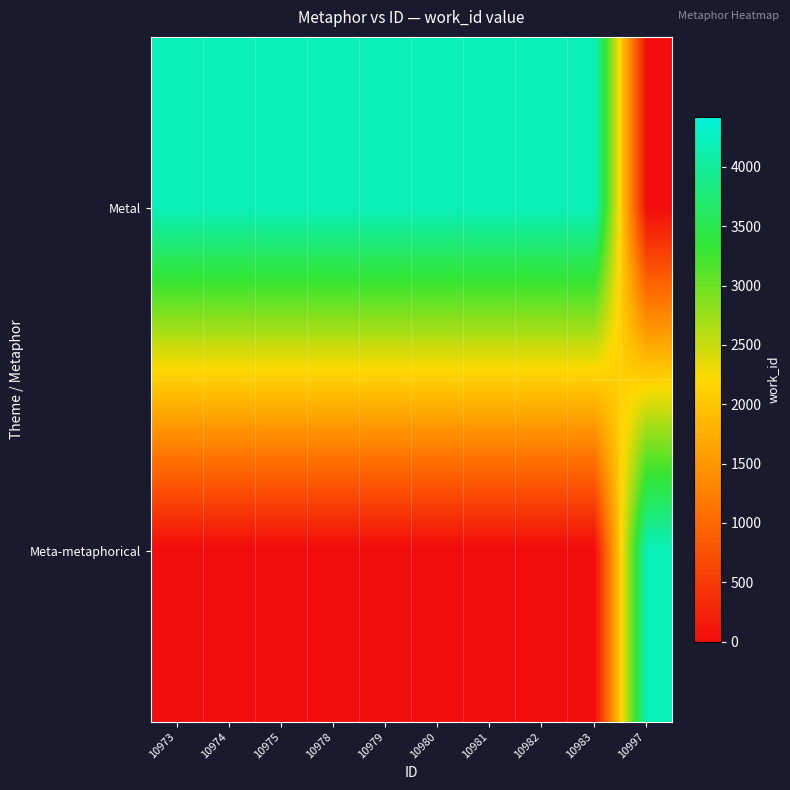

Reading left to right, transcribe all the data shown in this chart.

Metal: 10973=4209	10974=4209	10975=4209	10978=4209	10979=4209	10980=4209	10981=4209	10982=4209	10983=4209	10997=0
Meta-metaphorical: 10973=0	10974=0	10975=0	10978=0	10979=0	10980=0	10981=0	10982=0	10983=0	10997=4209